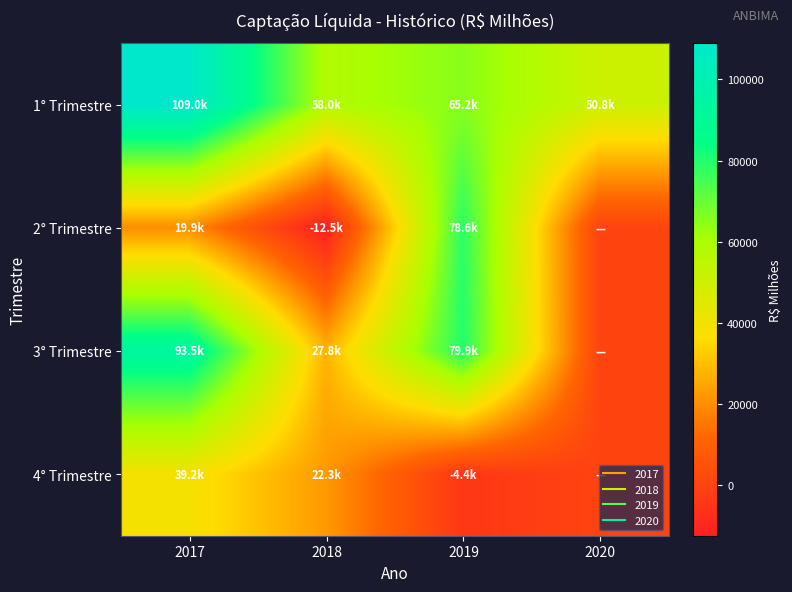

List the series in order of their peak value, lowest first.

4° Trimestre, 2° Trimestre, 3° Trimestre, 1° Trimestre